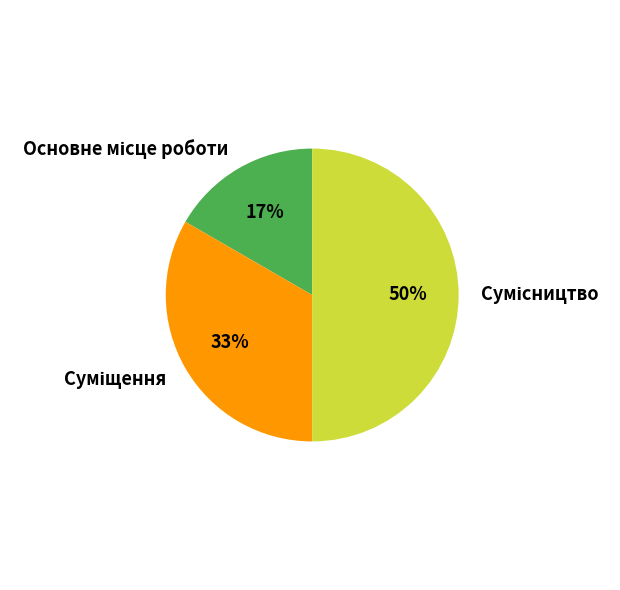

To the nearest percent, what is the average slice percentage?

33%